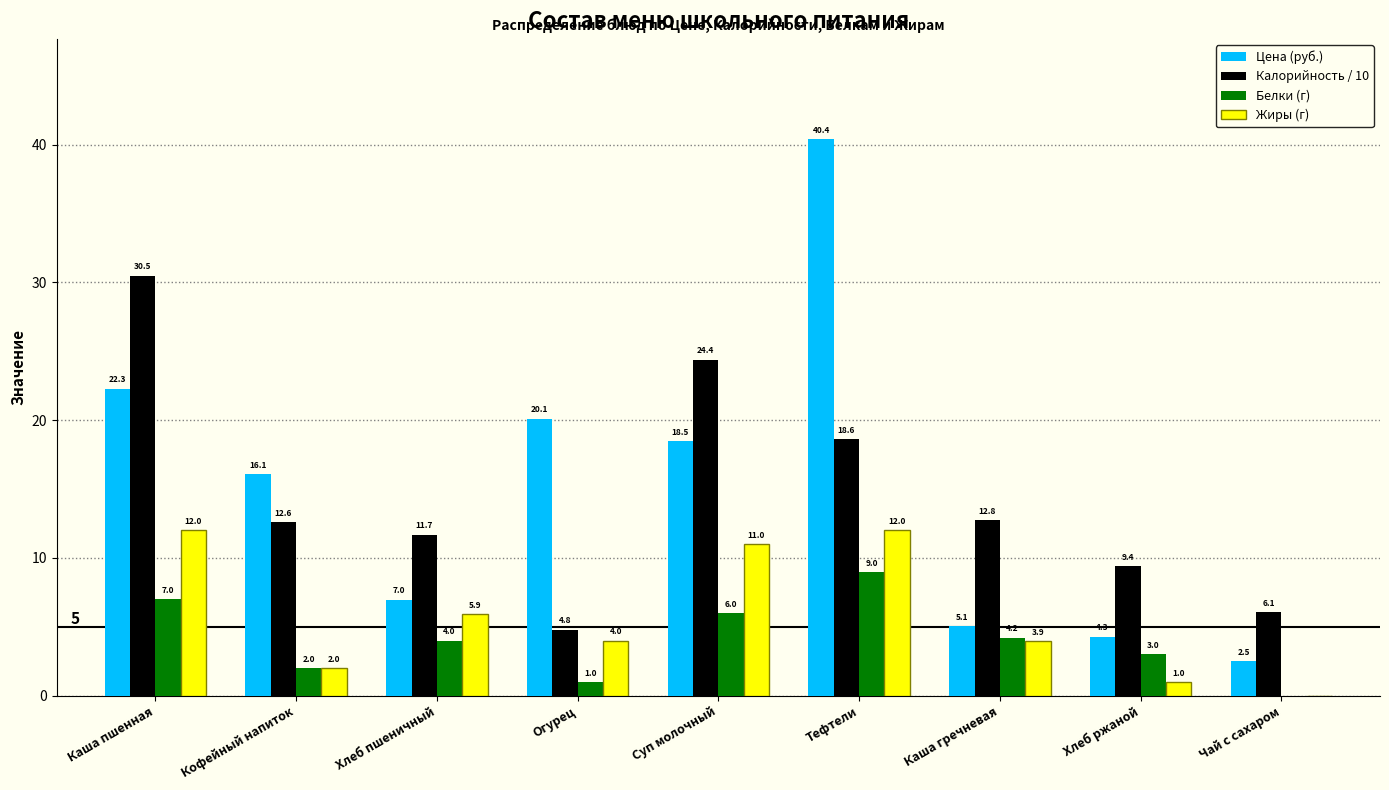

Reading left to right, list all the values displayed in this chart.

Цена (руб.): Каша пшенная=22.3	Кофейный напиток=16.1	Хлеб пшеничный=7.0	Огурец=20.1	Суп молочный=18.5	Тефтели=40.4	Каша гречневая=5.1	Хлеб ржаной=4.3	Чай с сахаром=2.5
Калорийность / 10: Каша пшенная=30.5	Кофейный напиток=12.6	Хлеб пшеничный=11.7	Огурец=4.8	Суп молочный=24.4	Тефтели=18.6	Каша гречневая=12.8	Хлеб ржаной=9.4	Чай с сахаром=6.1
Белки (г): Каша пшенная=7.0	Кофейный напиток=2.0	Хлеб пшеничный=4.0	Огурец=1.0	Суп молочный=6.0	Тефтели=9.0	Каша гречневая=4.2	Хлеб ржаной=3.0	Чай с сахаром=0.0
Жиры (г): Каша пшенная=12.0	Кофейный напиток=2.0	Хлеб пшеничный=5.9	Огурец=4.0	Суп молочный=11.0	Тефтели=12.0	Каша гречневая=3.9	Хлеб ржаной=1.0	Чай с сахаром=0.0